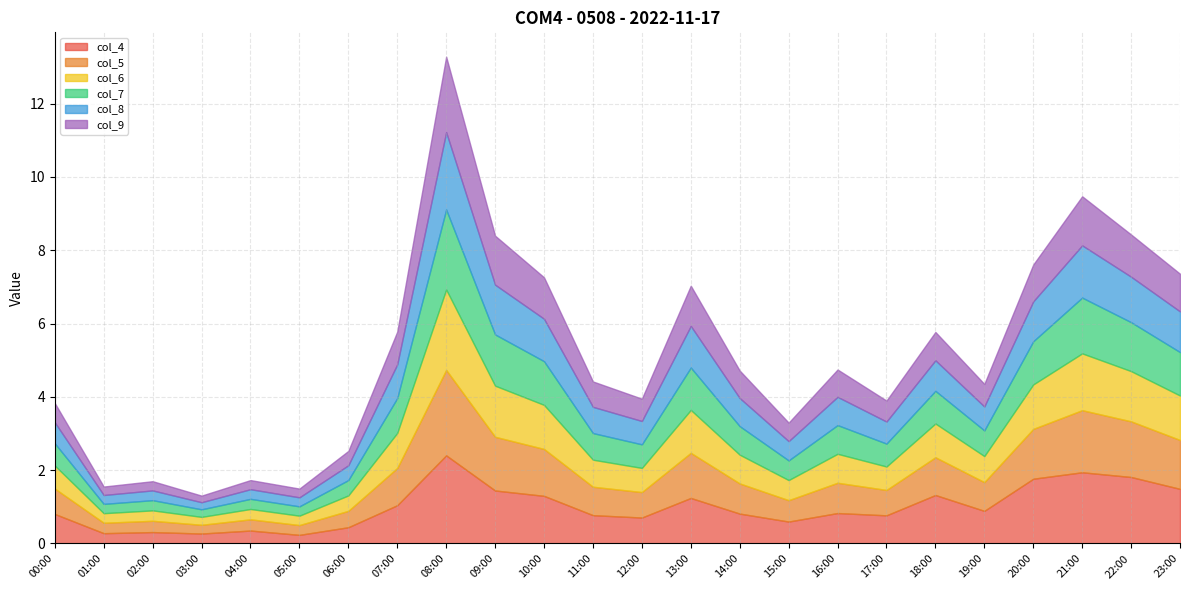

True or false: col_7 and col_8 cross at least once.

False